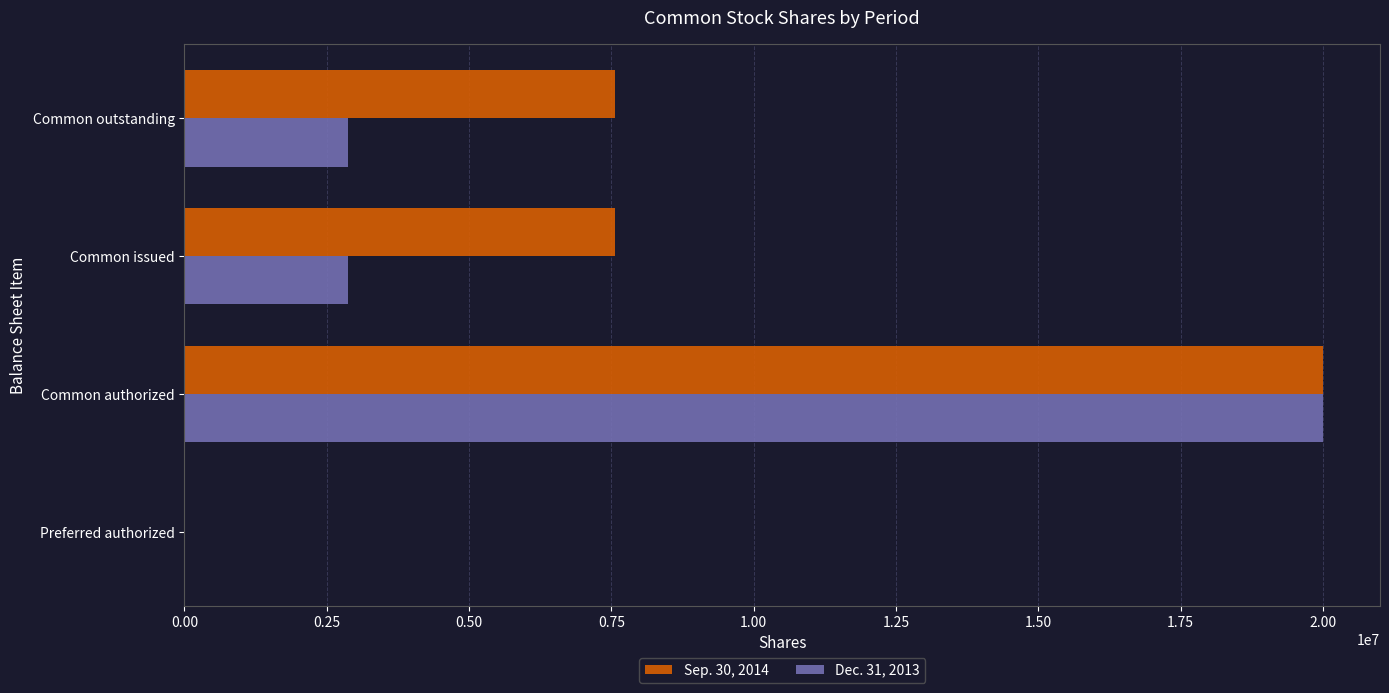

What is the sum of all Dec. 31, 2013 values?

25746478